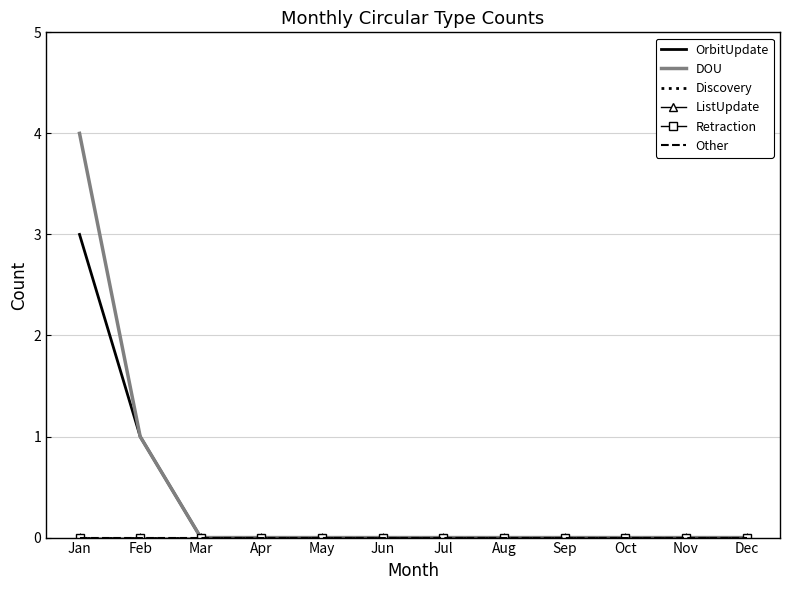

Is it true that DOU equals 1 at Oct?

False